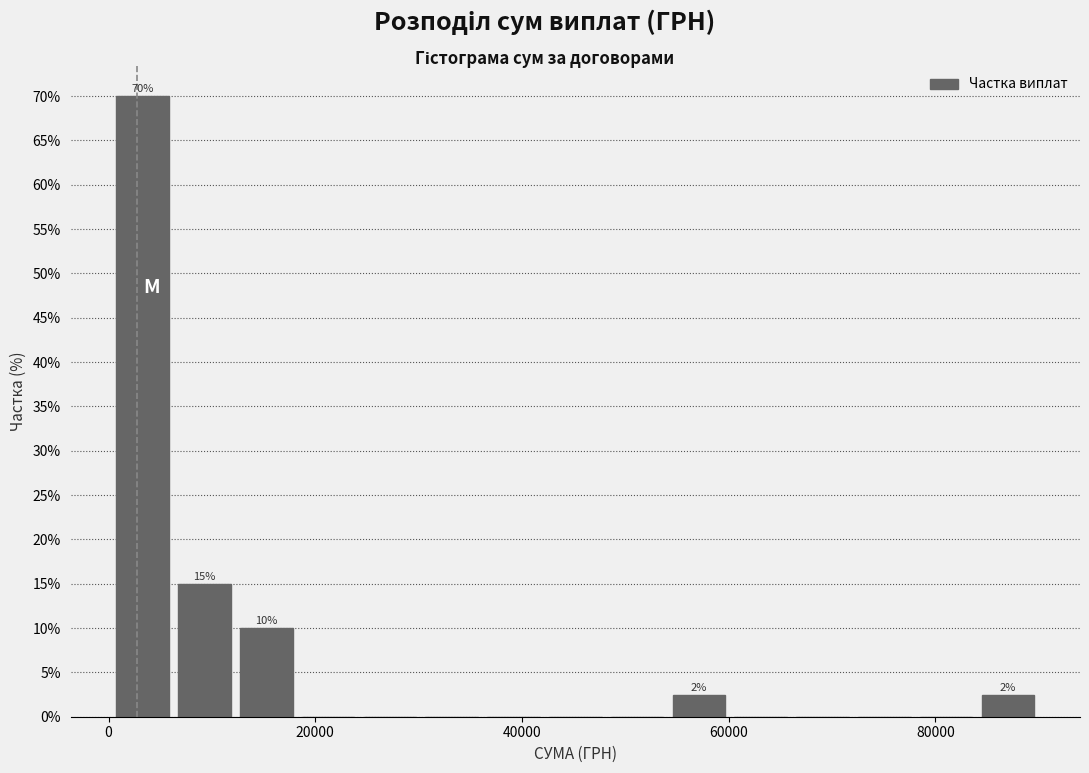

Read against the x-axis, roughly where is the centre of the tallest bar?

4000